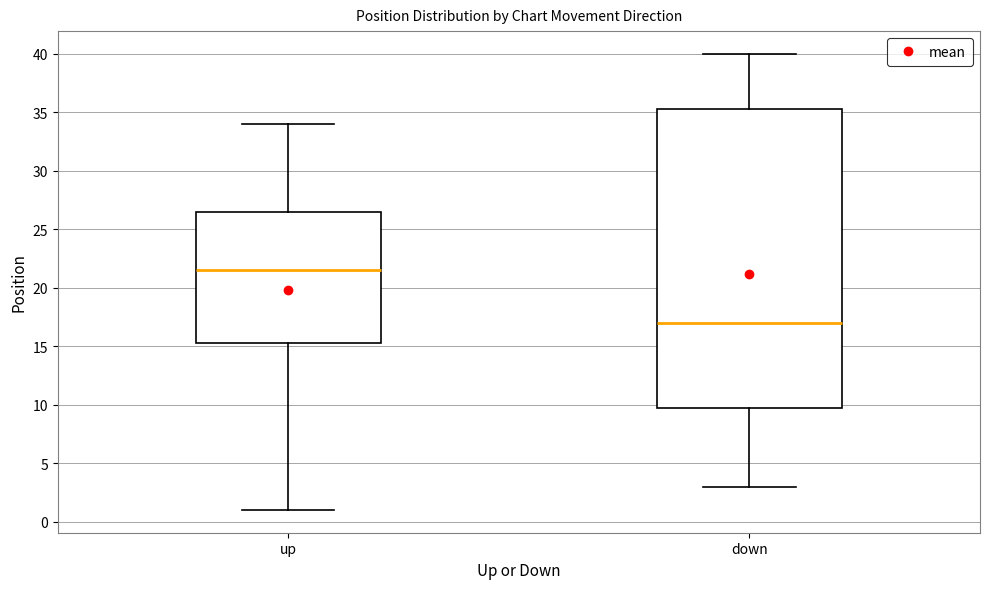

Reading left to right, transcribe this box plot: for each box, give where its median line is, the range the box spans, and where its two whiskers end, as read against the y-axis. The values are not printed on the chart, so give them approximately, as read against the axis.

up: median 21.5, box 15.5 to 26.5, whiskers 1.0 to 34.0
down: median 17.0, box 10.0 to 35.5, whiskers 3.0 to 40.0